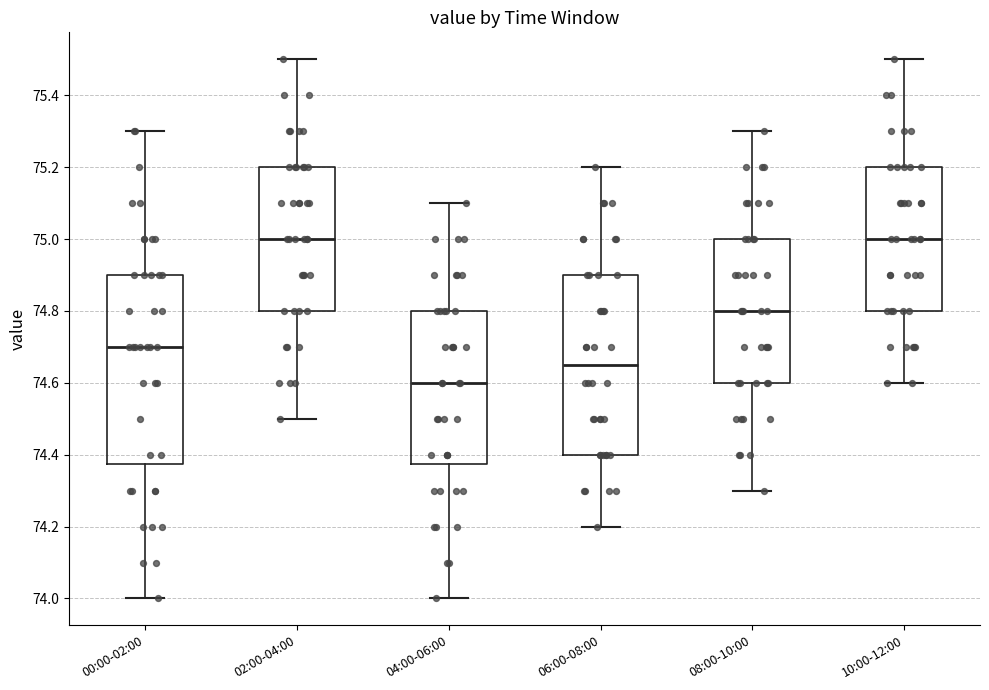

Where does the upper whisker of the box for 00:00-02:00 end on the y-axis? The values are not printed on the chart, so give them approximately, as read against the axis.

75.30